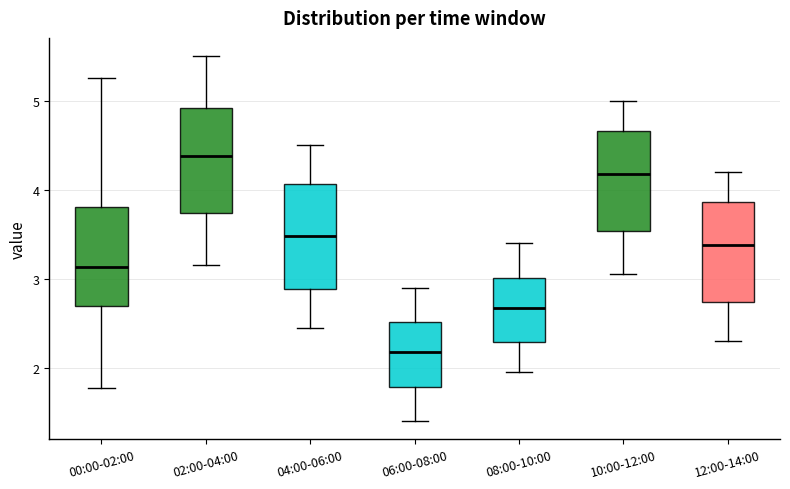

Where does the lower whisker of the box for 02:00-04:00 end on the y-axis? The values are not printed on the chart, so give them approximately, as read against the axis.

3.2